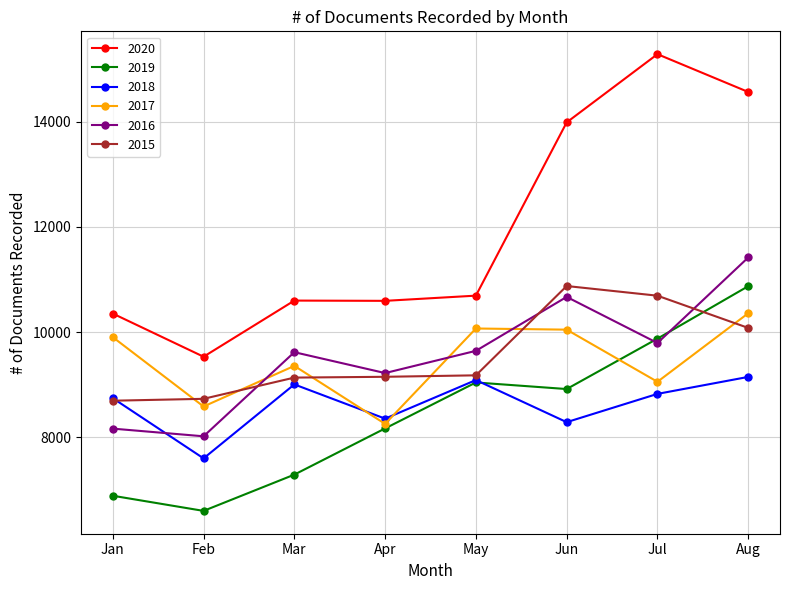

True or false: 2018 has more than 2 points higher than both neighbors.

False